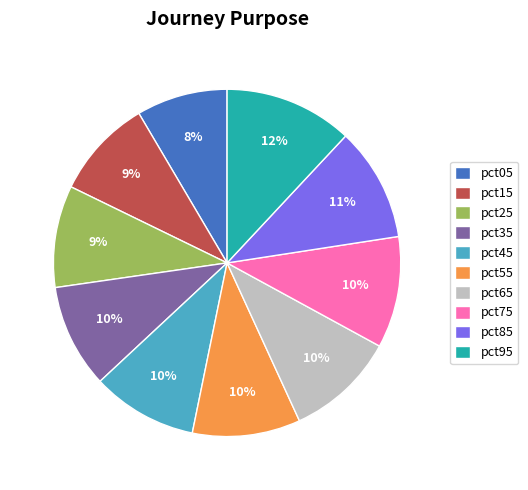

Which slice is the smallest?

pct05